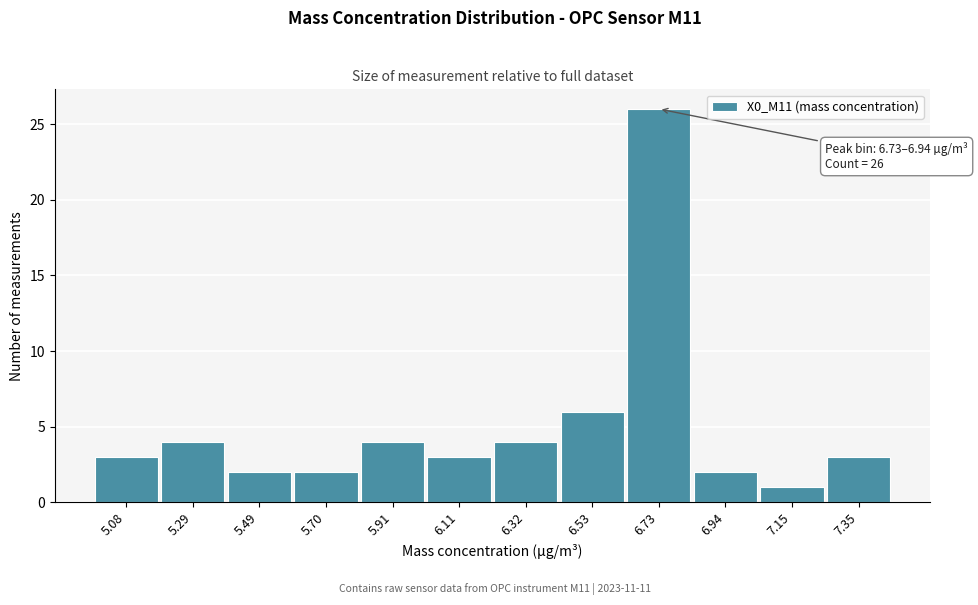

Reading left to right, what are all the values shown in this chart?

3	4	2	2	4	3	4	6	26	2	1	3